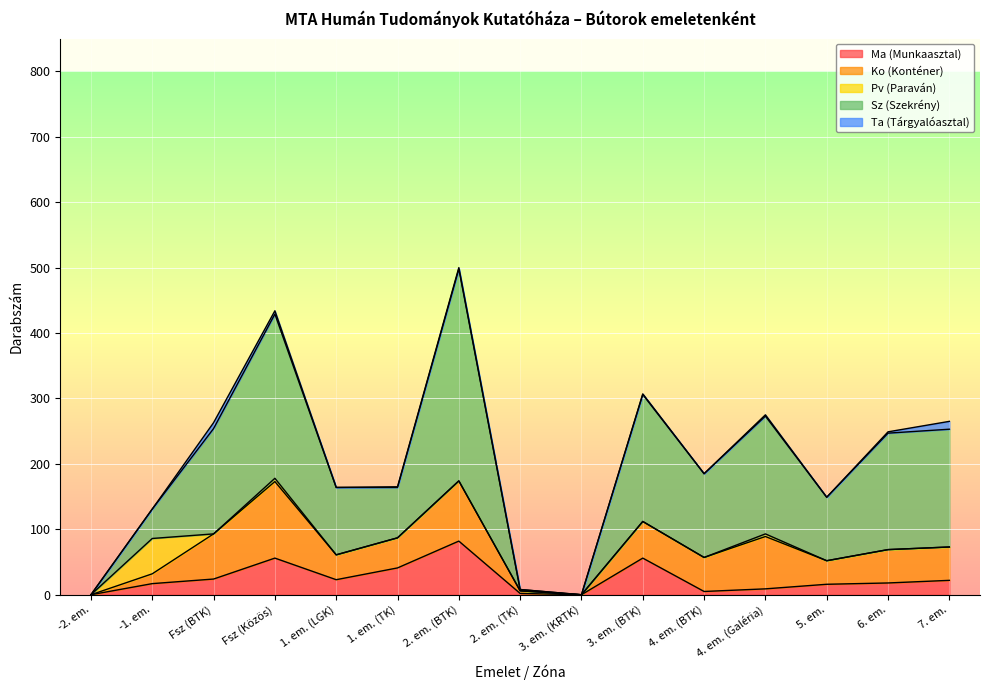

Which has a higher value, 1. em. (LGK) or 3. em. (KRTK)?

1. em. (LGK)